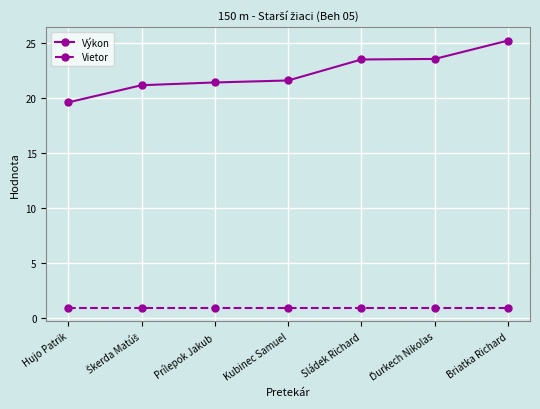

Rank the series at Kubinec Samuel from lowest to highest value.

Vietor, Výkon